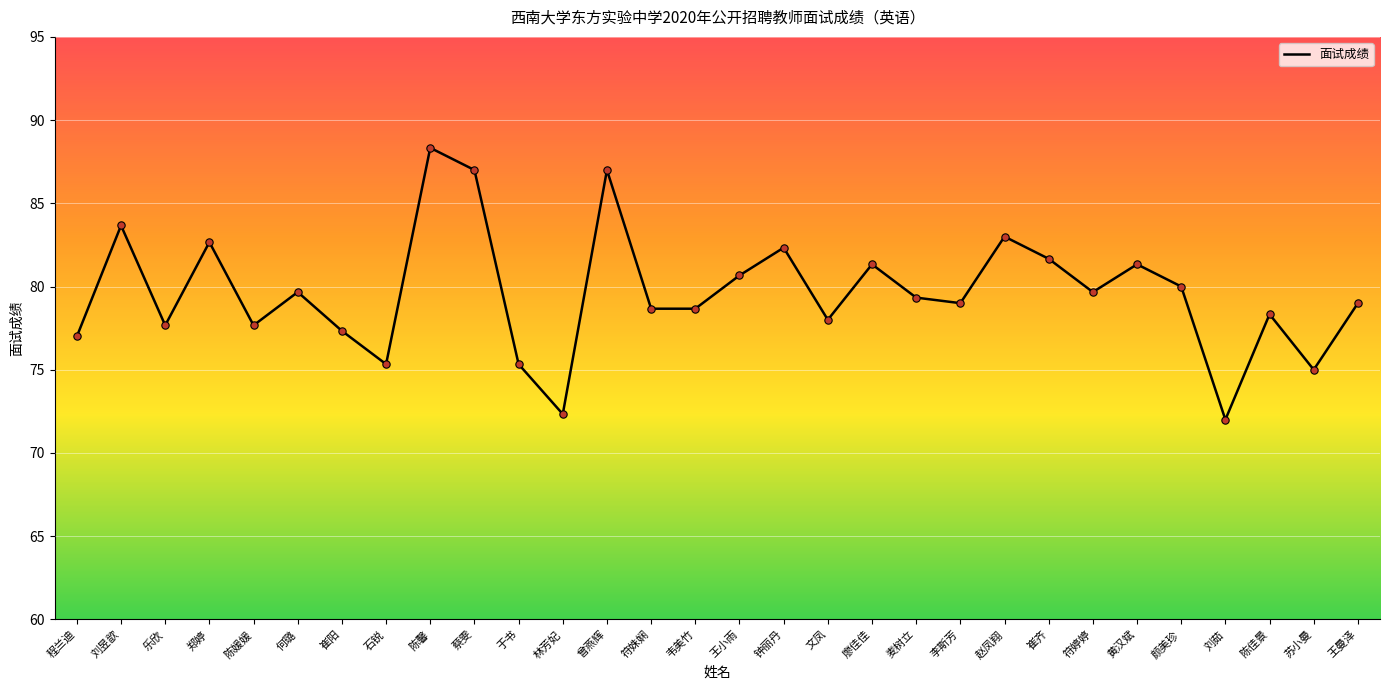

Which has a higher value, 符婷婷 or 颜美珍?

颜美珍